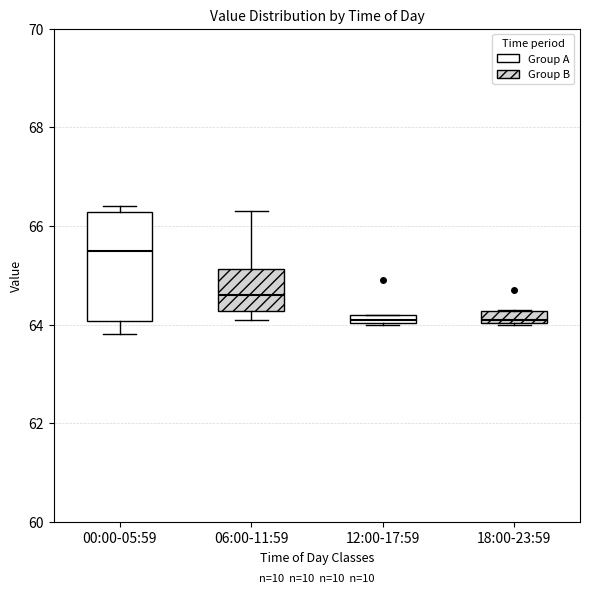

Which box's median line is the highest?

00:00-05:59